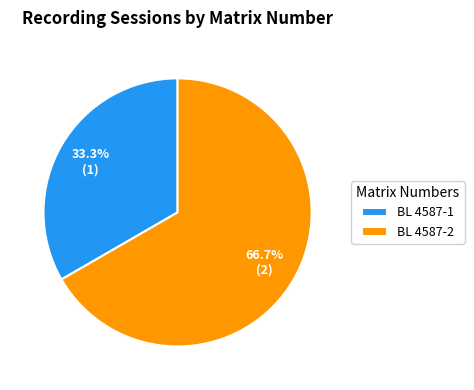

How much of the chart is everything except BL 4587-1?

66.7%